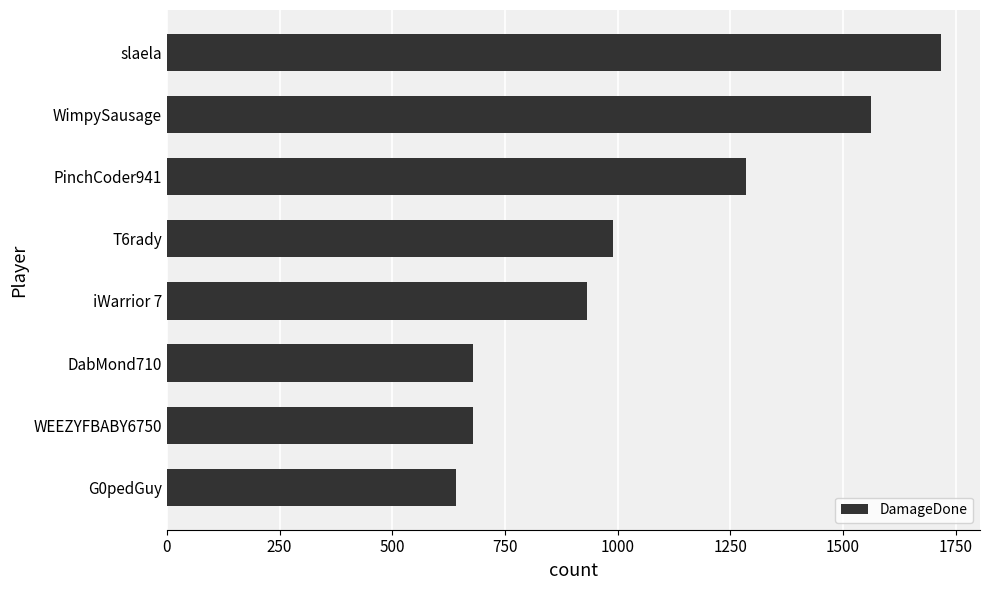

Where is the data nearest to the value 1179?

PinchCoder941